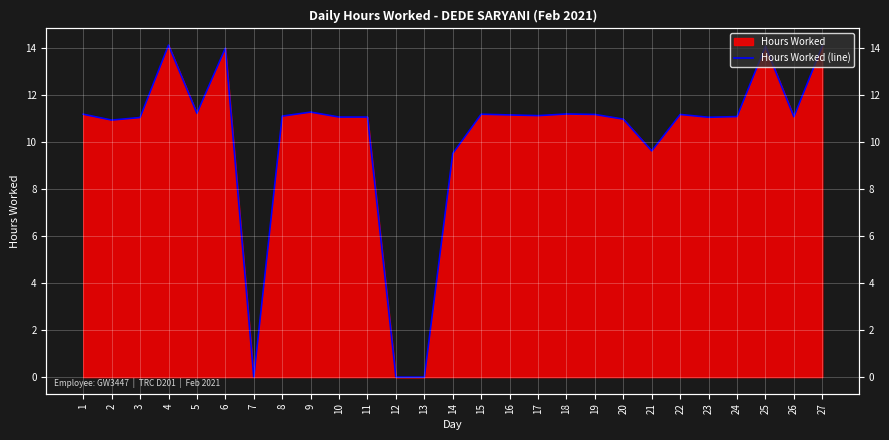

What is the difference between the maximum and minimum values?

14.1